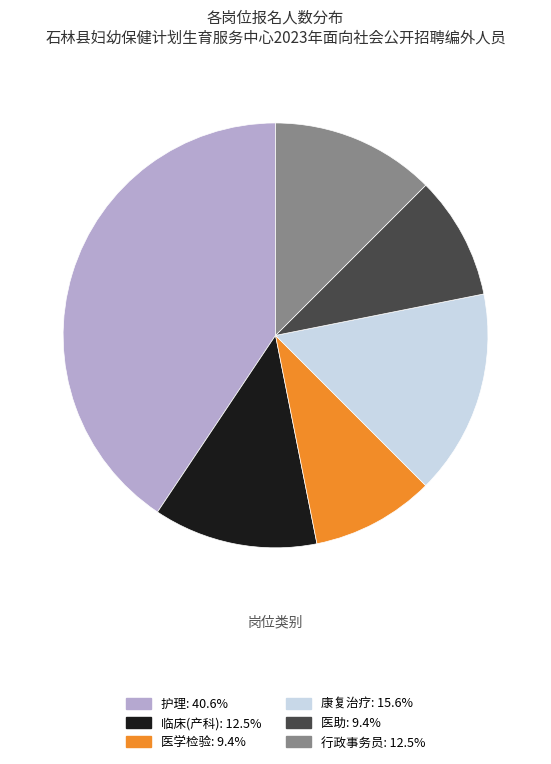

Is there a majority slice in this chart?

No